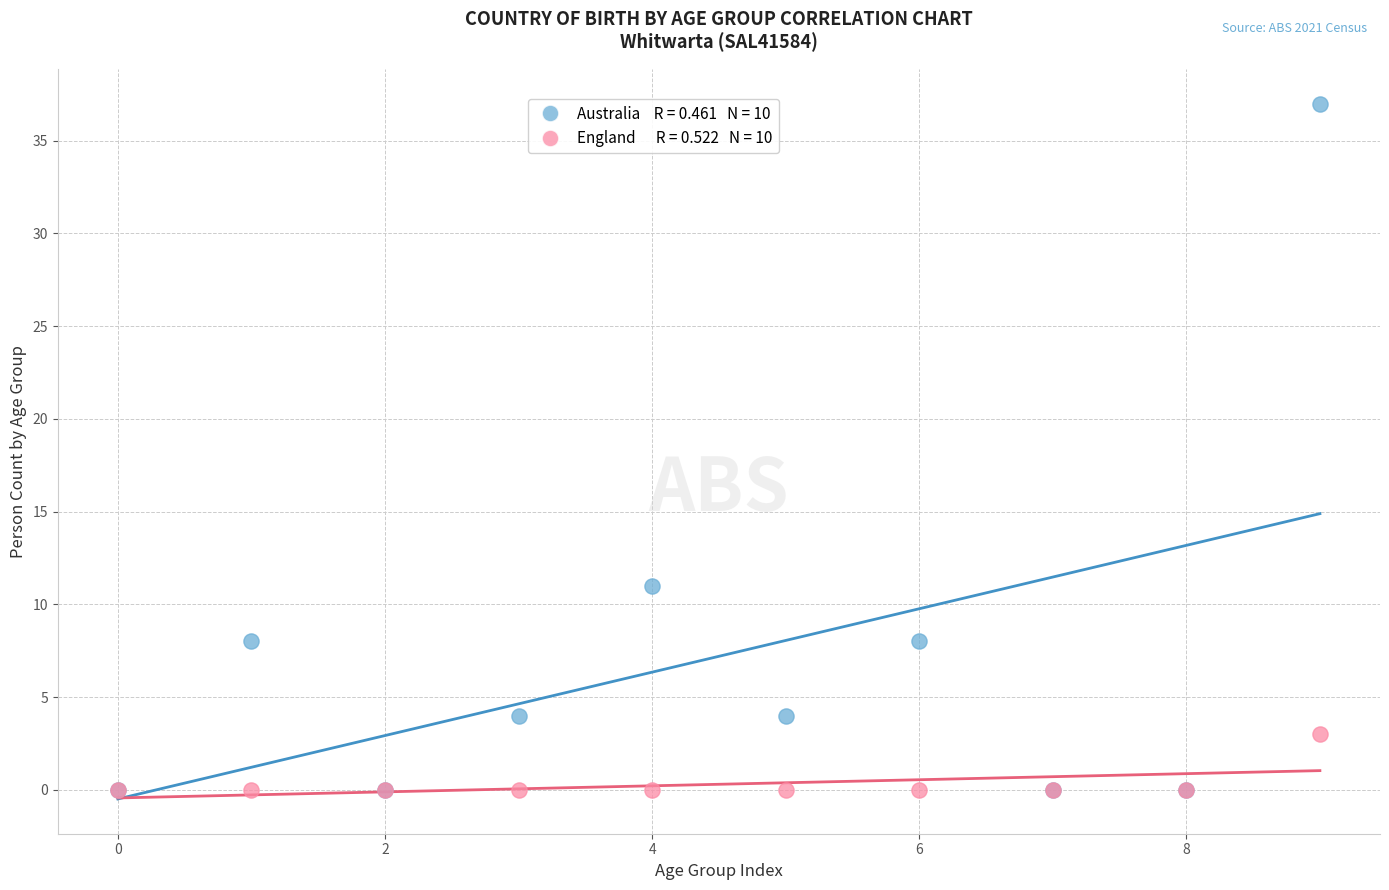

Across all series, what Y value is closest to 18?

11